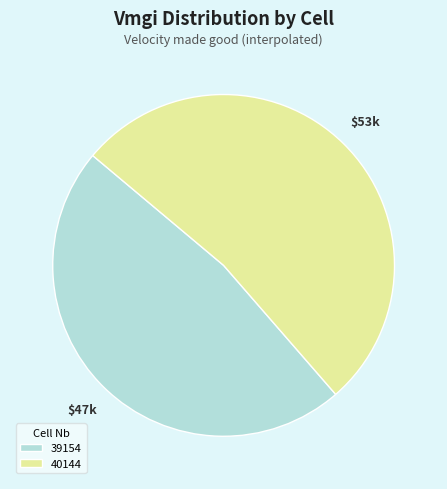

Is 40144 the majority of the pie?

Yes